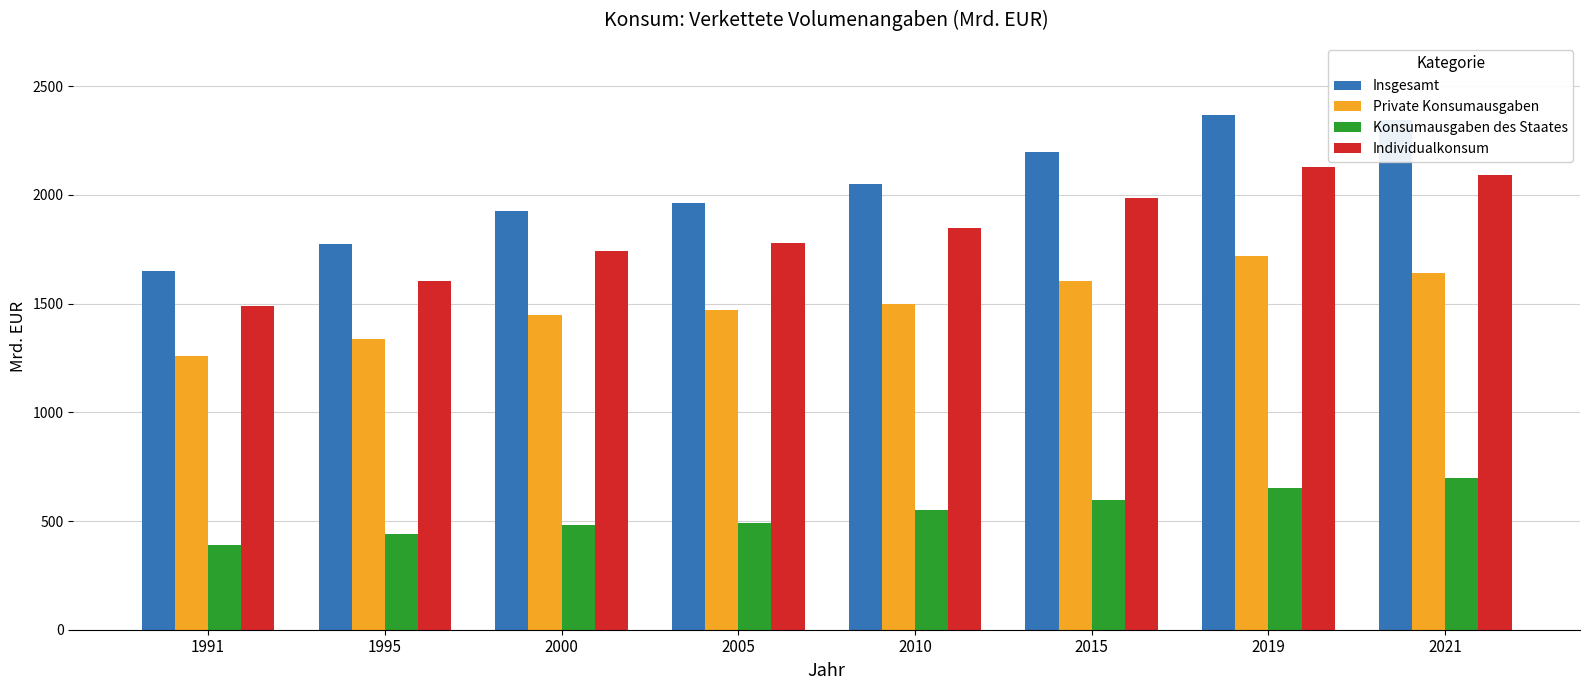

Which series has the largest total across all categories?

Insgesamt